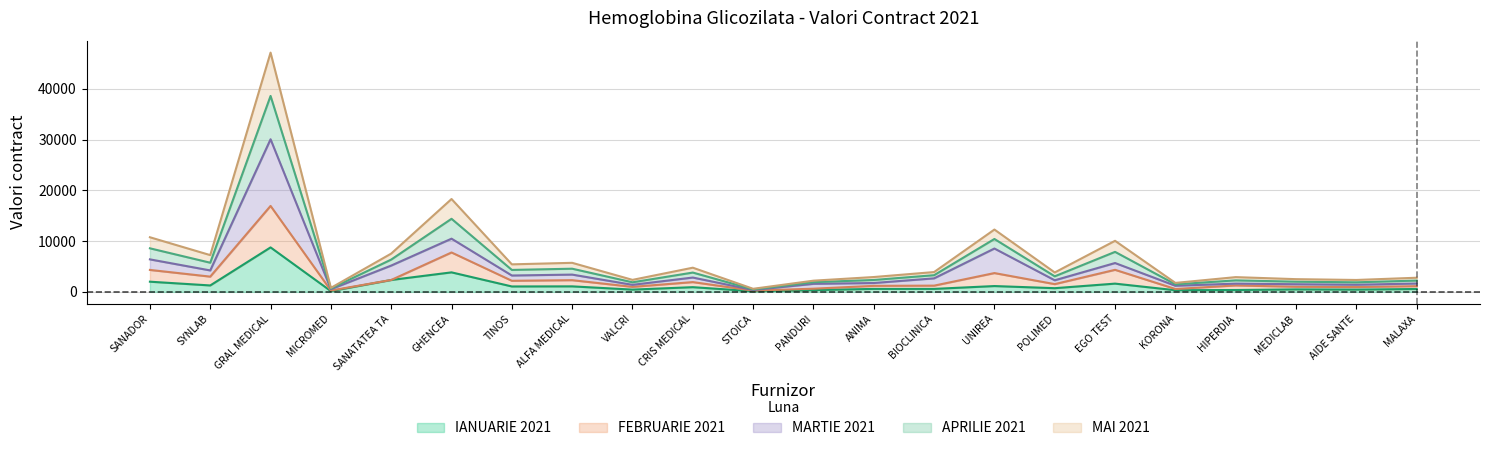

At which category is the sum across all series the highest?

GRAL MEDICAL